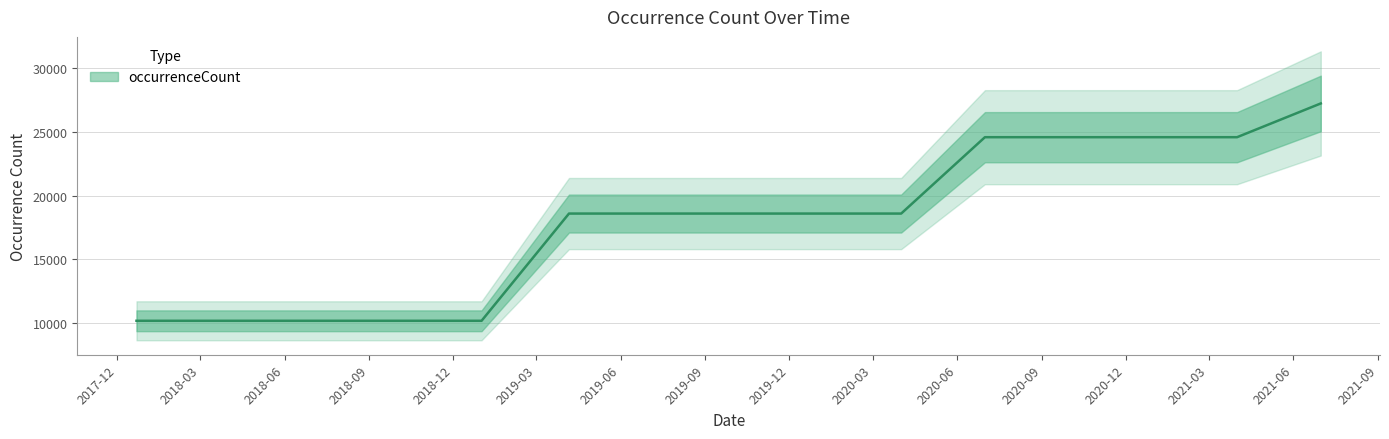

Reading left to right, list all the values displayed in this chart.

10185	10185	10185	10185	10185	18586	18586	18586	18586	18586	24569	24569	24569	24569	27214